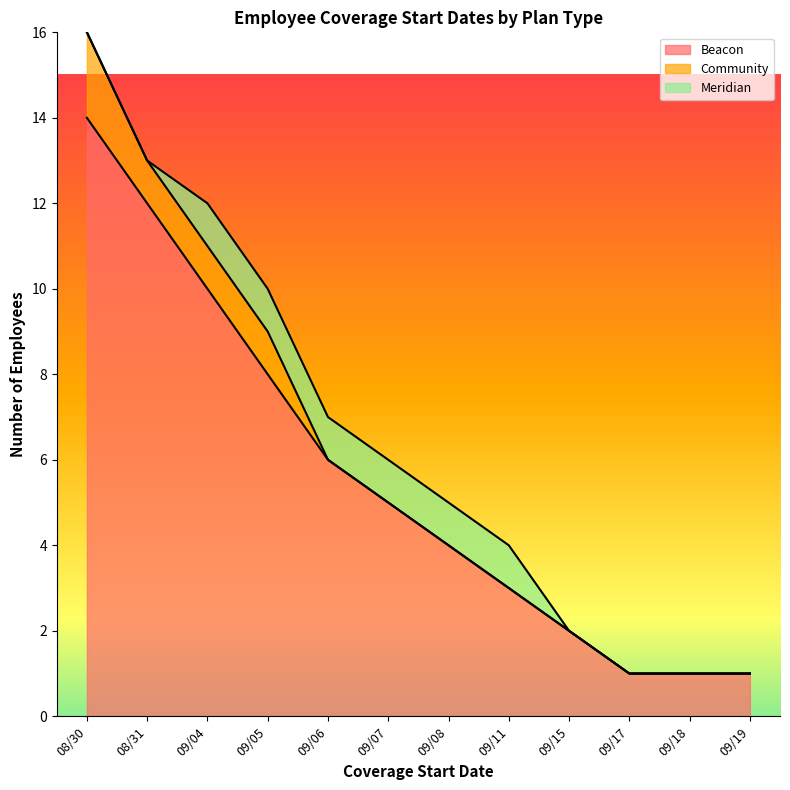

At which category is the sum across all series the highest?

08/30